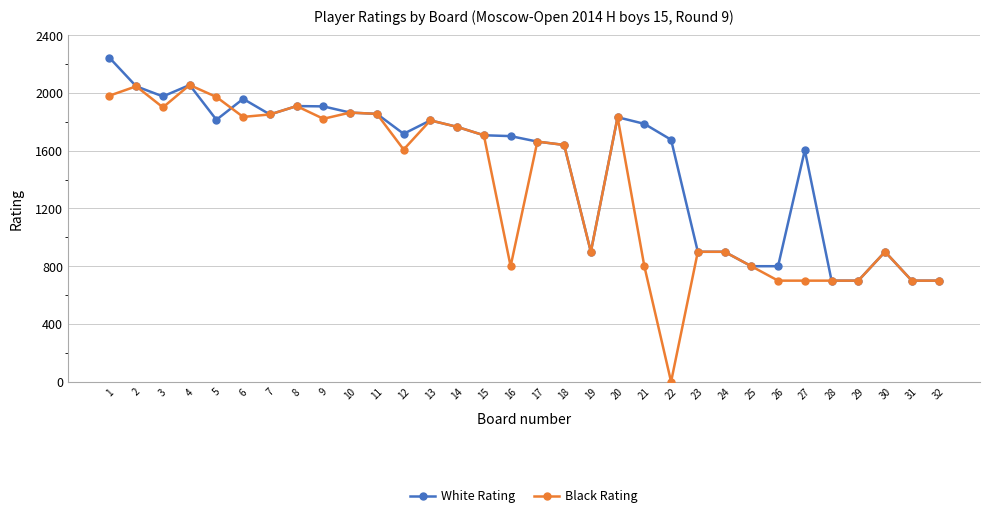

Is the value of White Rating at 7 greater than the value of Black Rating at 14?

Yes